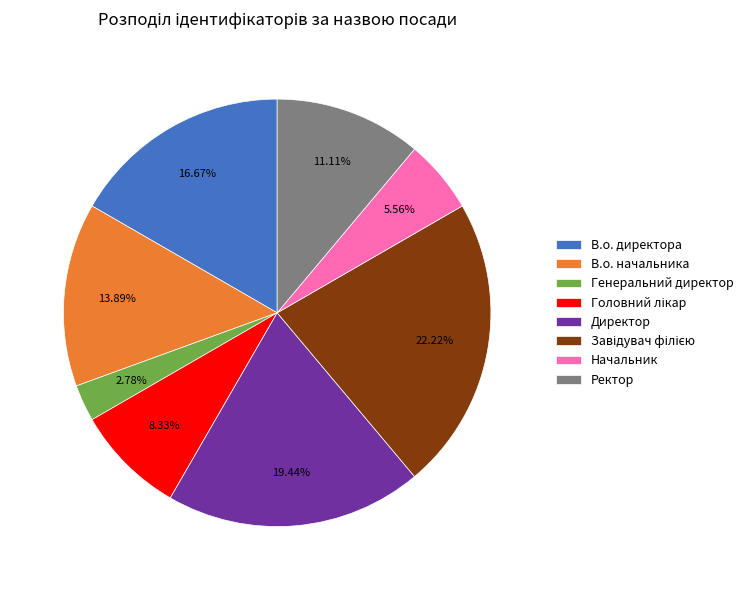

To the nearest percent, what is the difference between the Ректор and В.о. начальника slice percentages?

3%